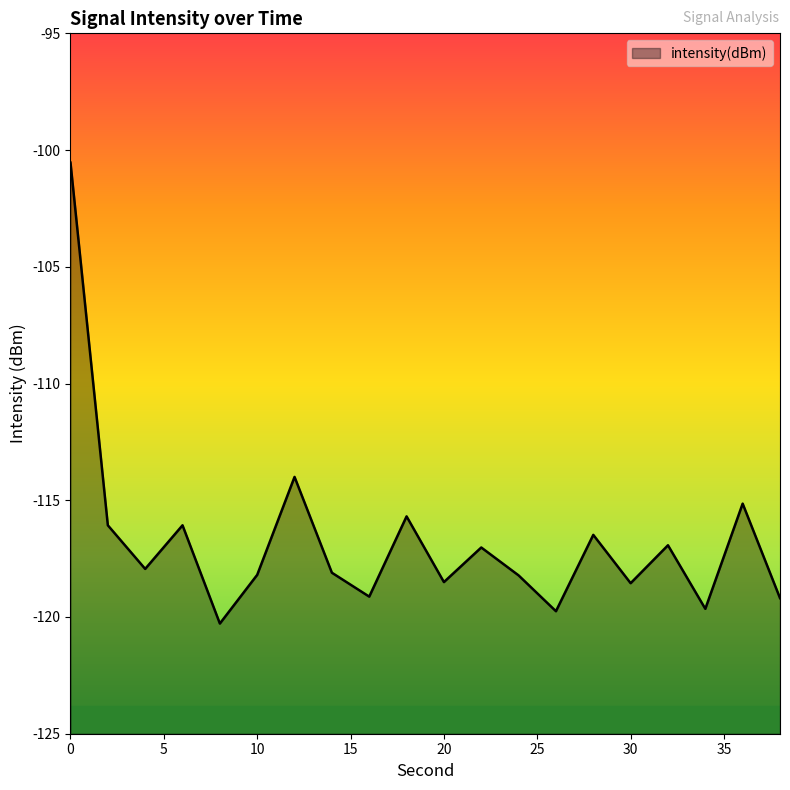

Reading left to right, list all the values displayed in this chart.

0=-100.5	2=-116.1	4=-117.9	6=-116.1	8=-120.3	10=-118.2	12=-114.0	14=-118.1	16=-119.1	18=-115.7	20=-118.5	22=-117.0	24=-118.2	26=-119.8	28=-116.5	30=-118.6	32=-116.9	34=-119.7	36=-115.1	38=-119.2